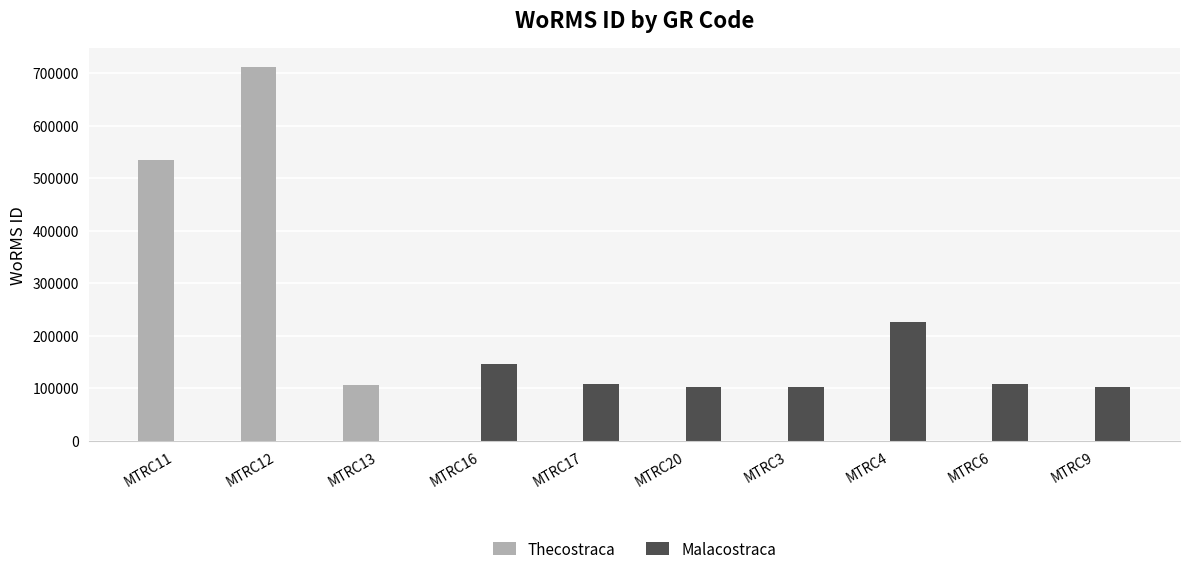

Which series has the largest total across all categories?

Thecostraca